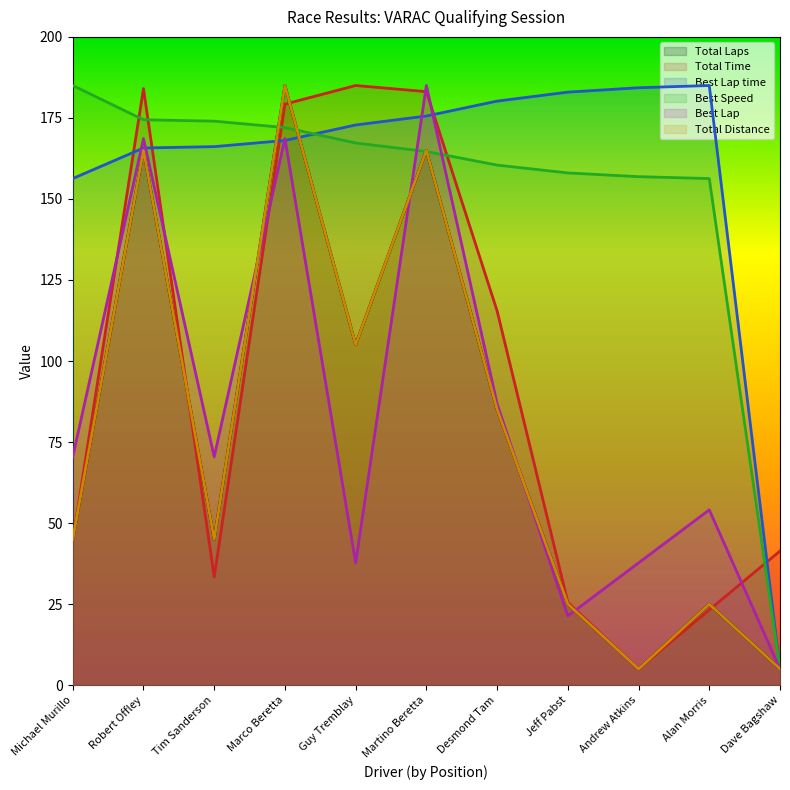

Where do Total Laps and Best Lap time first cross each other?

Tim Sanderson and Marco Beretta